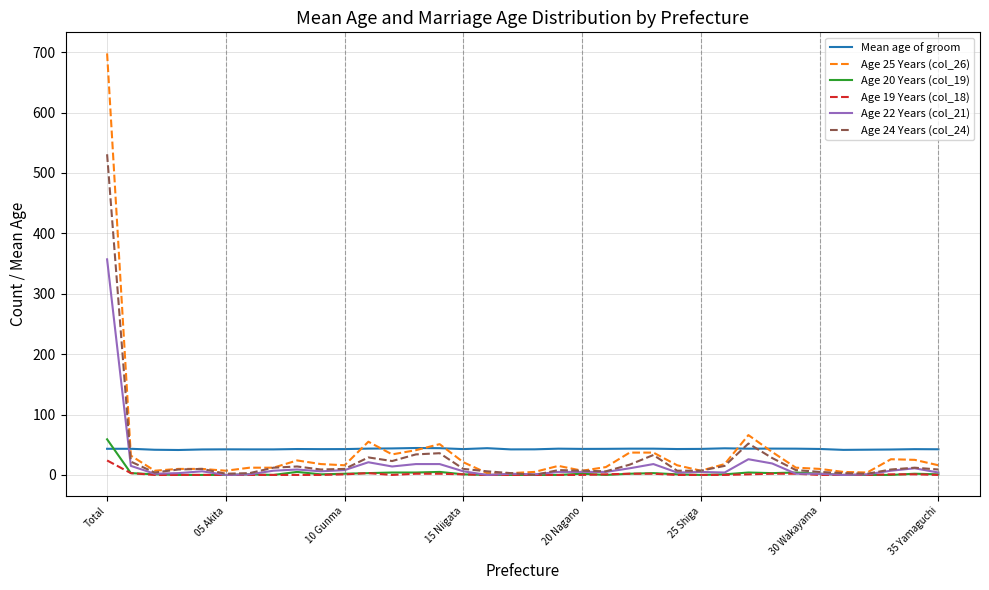

Which series has the largest range (max minus min)?

Age 25 Years (col_26)